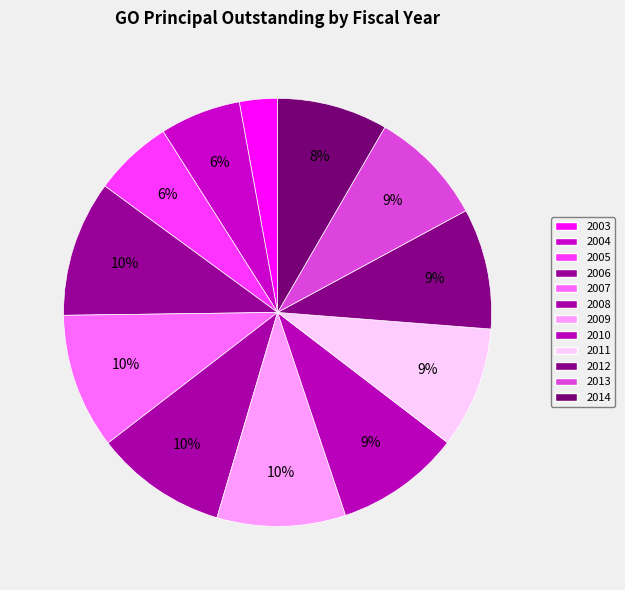

Count the number of slices in the pie.

12